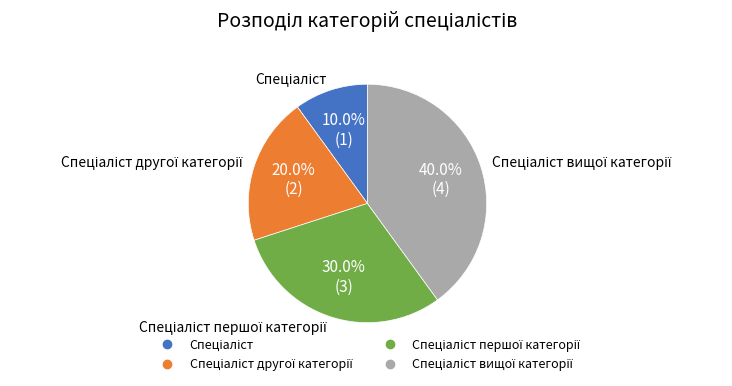

How many slices are in this pie chart?

4